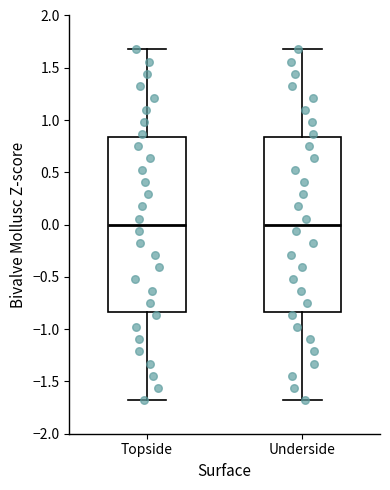

Reading left to right, transcribe this box plot: for each box, give where its median line is, the range the box spans, and where its two whiskers end, as read against the y-axis. The values are not printed on the chart, so give them approximately, as read against the axis.

Topside: median 0.00, box -0.85 to 0.85, whiskers -1.70 to 1.70
Underside: median 0.00, box -0.85 to 0.85, whiskers -1.70 to 1.70